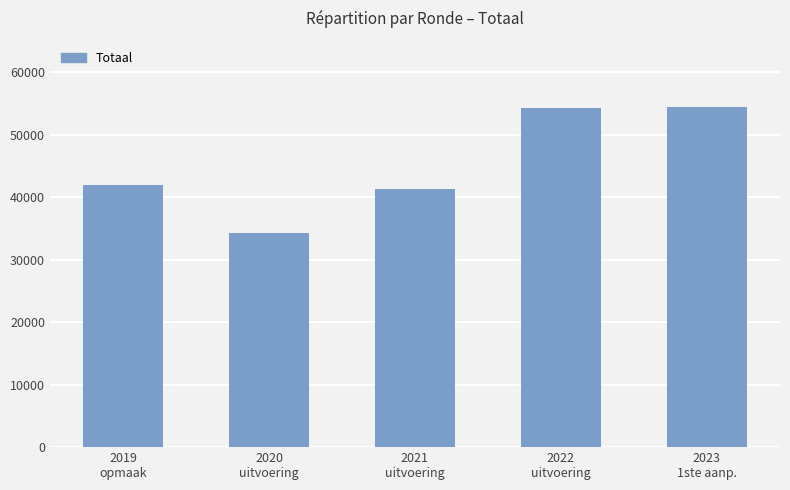

Which category has the lowest value across all series?

2020
uitvoering